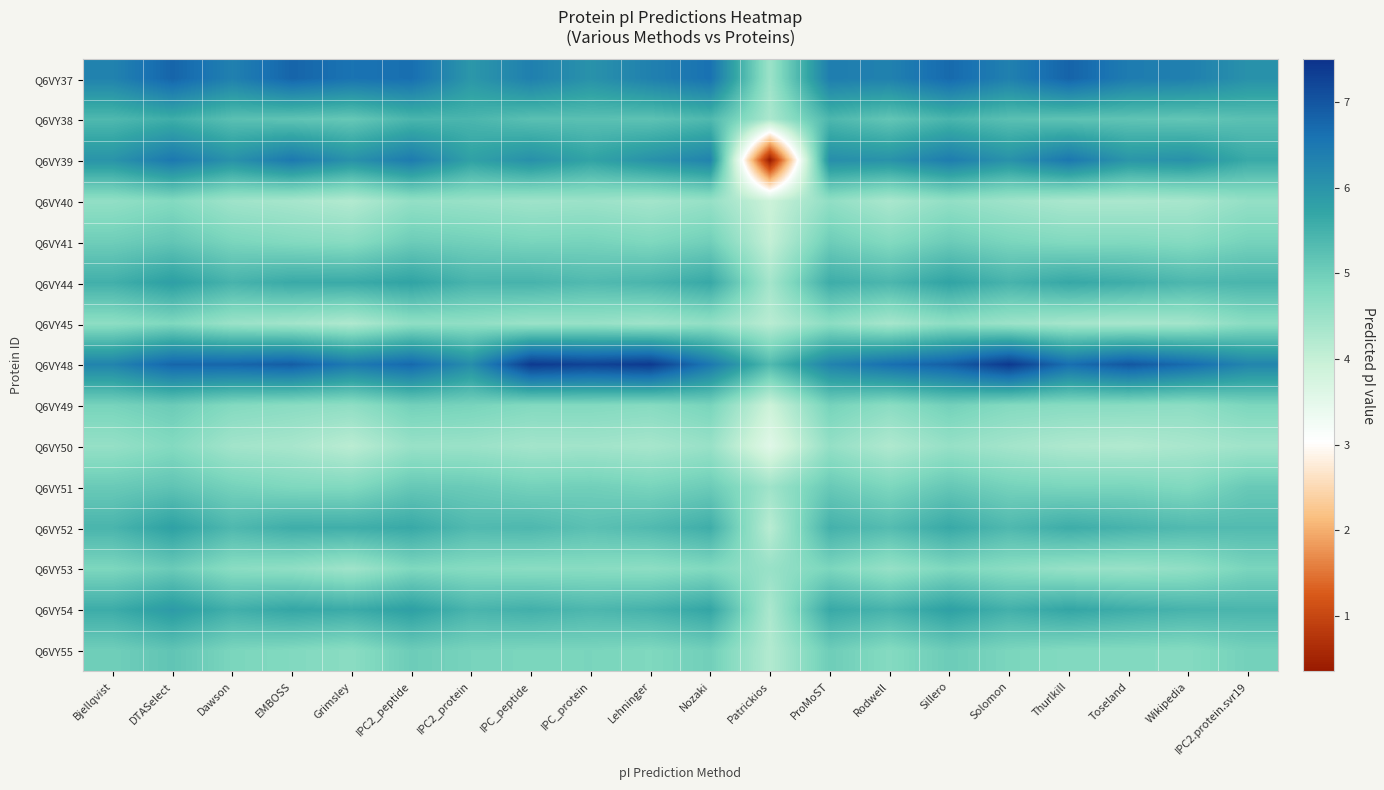

At IPC2_protein, list the series in order from smallest to largest.

Q6VY50, Q6VY40, Q6VY45, Q6VY53, Q6VY49, Q6VY55, Q6VY41, Q6VY51, Q6VY52, Q6VY38, Q6VY54, Q6VY44, Q6VY39, Q6VY37, Q6VY48